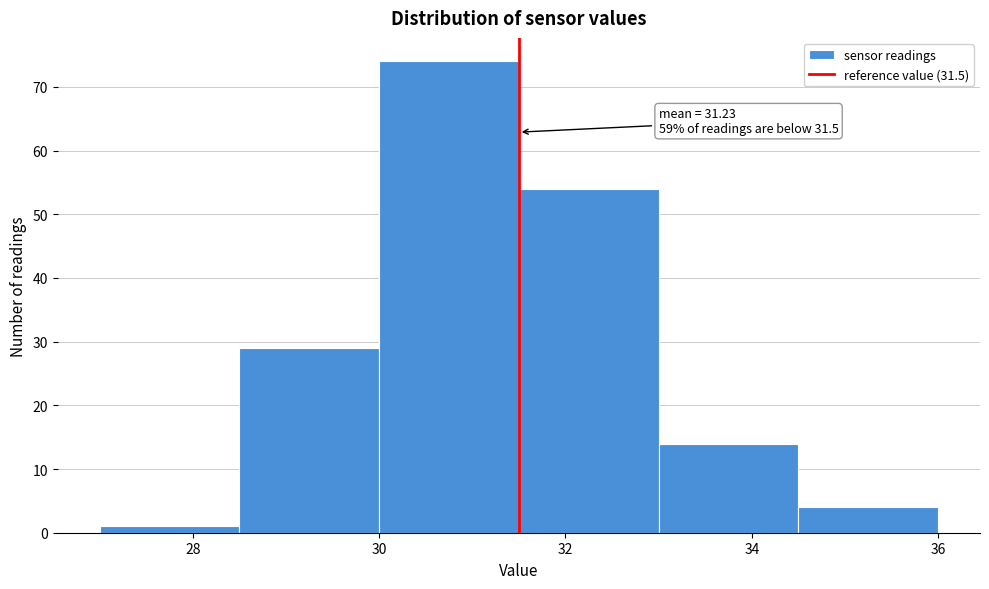

Over which range of the x-axis is the bar tallest?

30.0 to 31.5